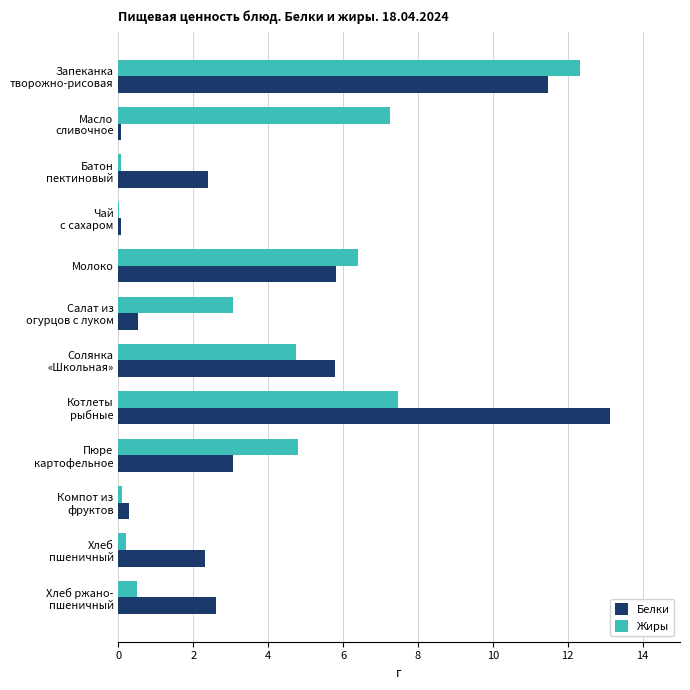

What is the highest value of the Жиры series?

12.3